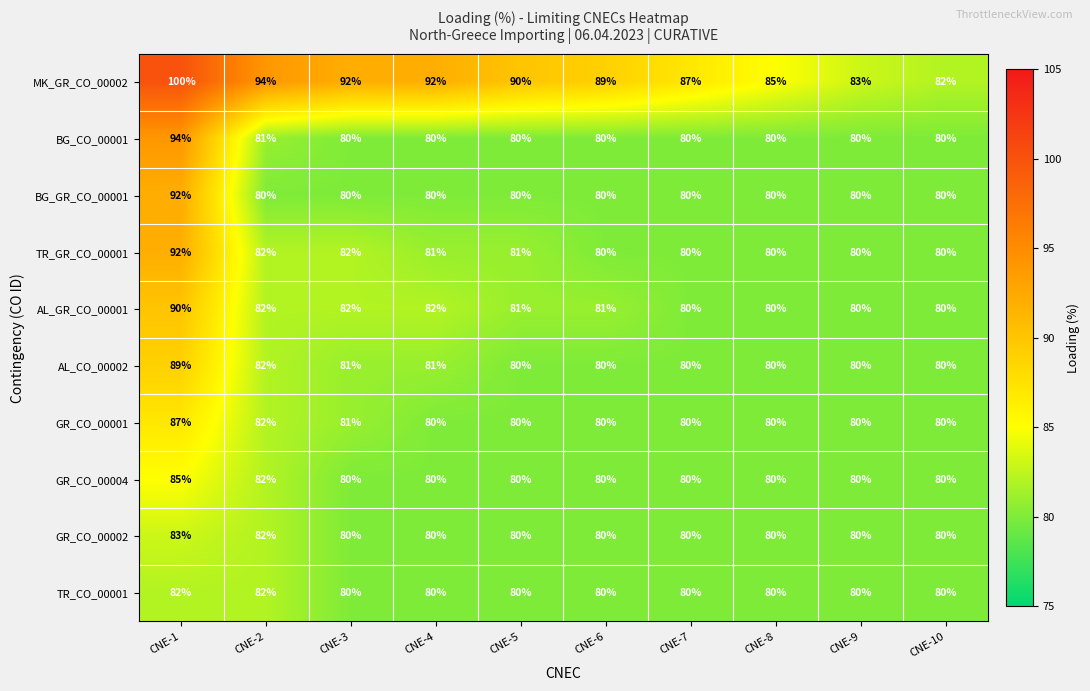

What is the sum of all AL_CO_00002 values?

813